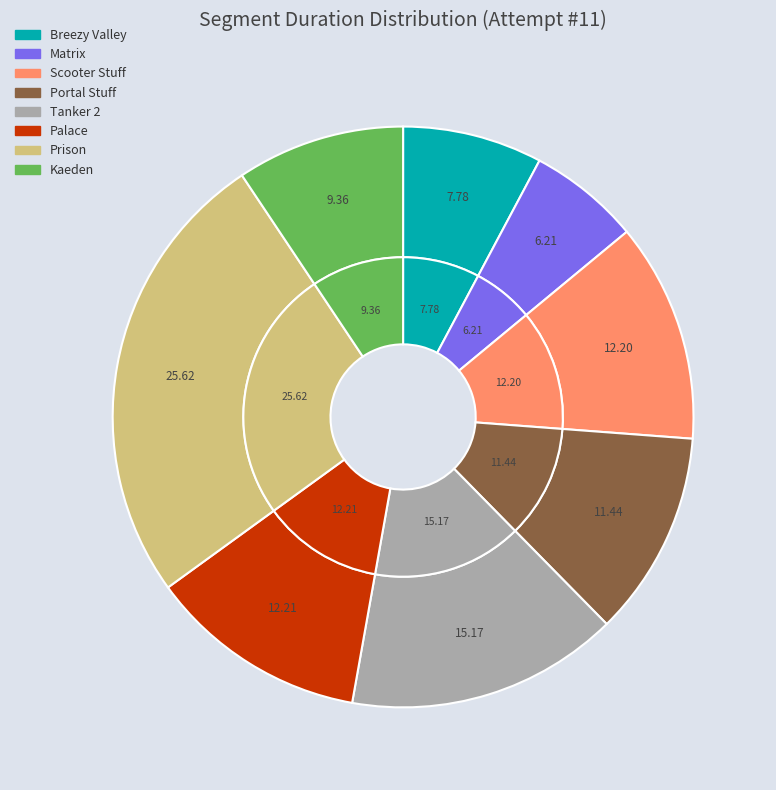

What is the largest slice in the pie chart?

Prison